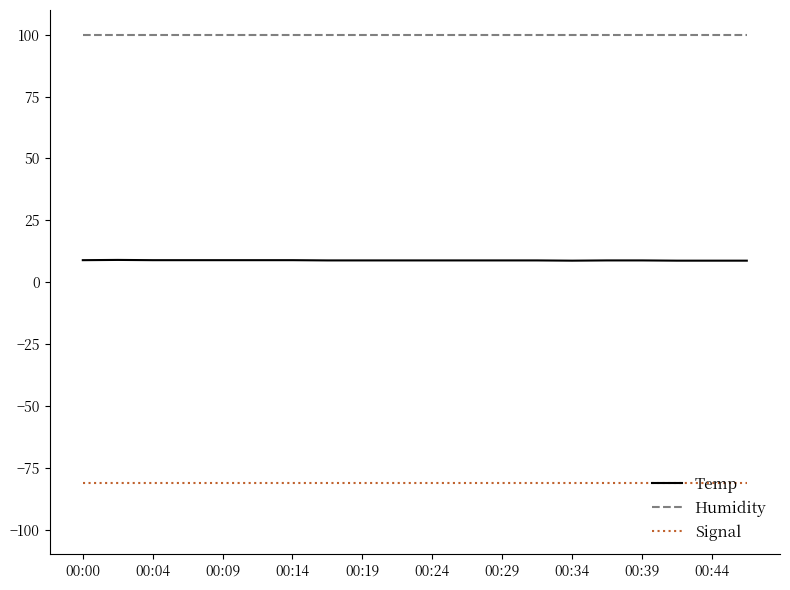

True or false: Temp and Humidity intersect in this chart.

False